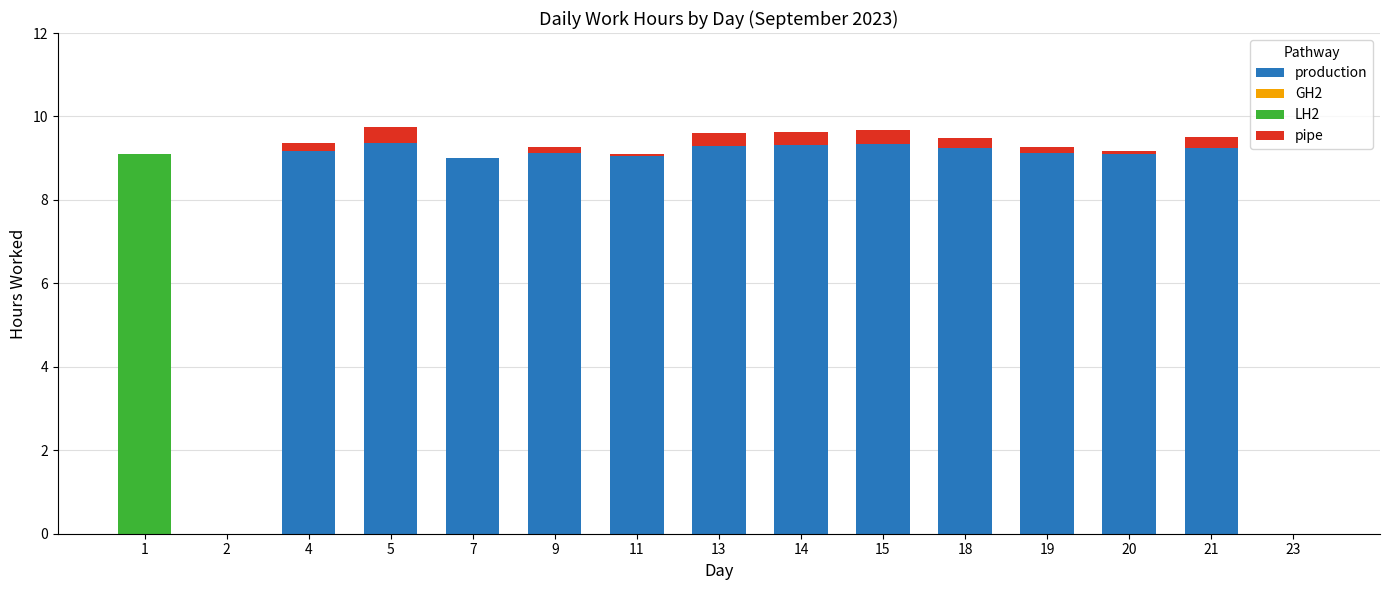

True or false: production has a value of 9.0 at 7.

True